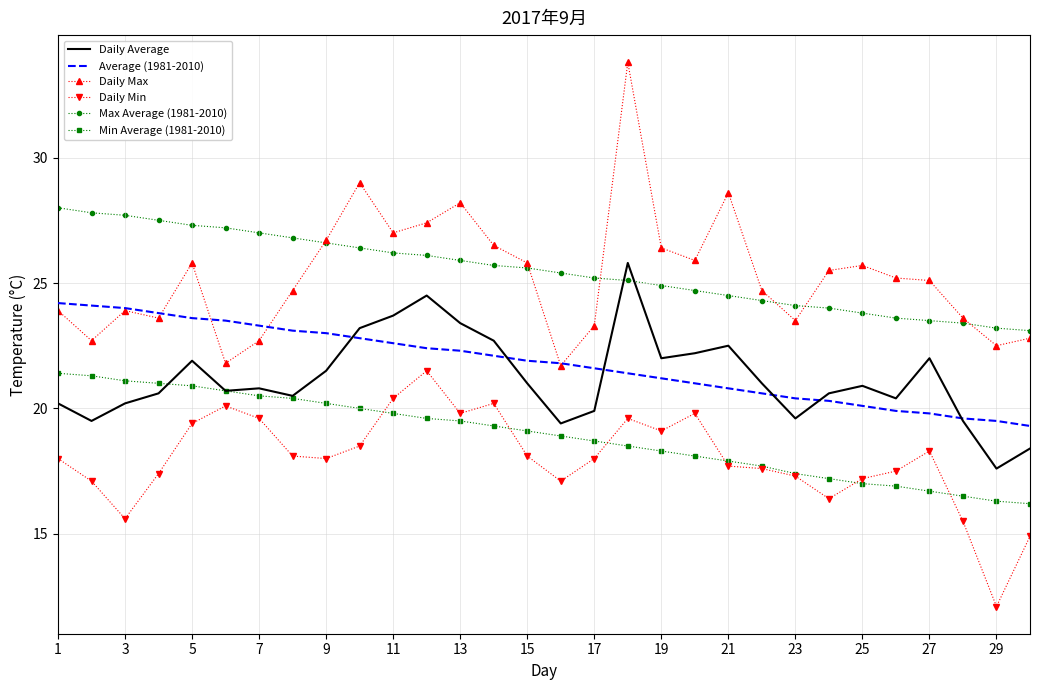

True or false: Average (1981-2010) and Min Average (1981-2010) intersect in this chart.

False